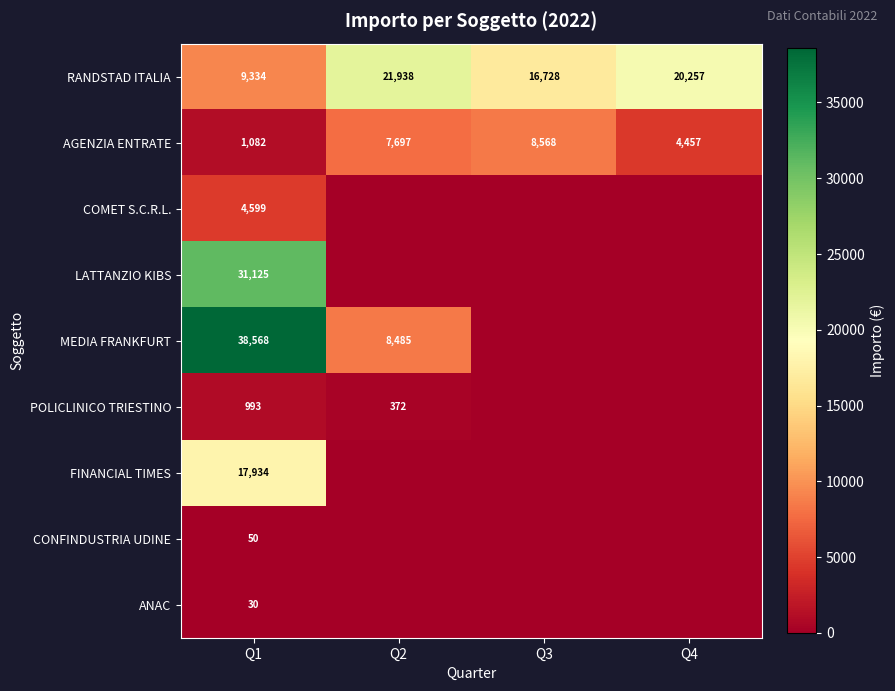

What is the difference between the POLICLINICO TRIESTINO values at Q1 and Q2?

621